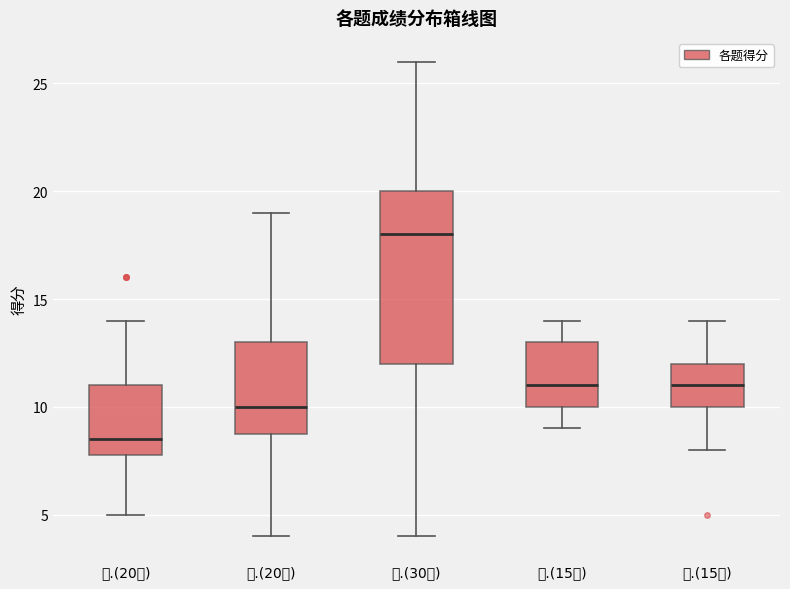

Reading left to right, read every box against the y-axis: the position of its median line, the range the box covers, and the ends of its whiskers. The values are not printed on the chart, so give them approximately, as read against the axis.

一.(20分): median 8.5, box 8.0 to 11.0, whiskers 5.0 to 14.0
二.(20分): median 10.0, box 9.0 to 13.0, whiskers 4.0 to 19.0
三.(30分): median 18.0, box 12.0 to 20.0, whiskers 4.0 to 26.0
四.(15分): median 11.0, box 10.0 to 13.0, whiskers 9.0 to 14.0
五.(15分): median 11.0, box 10.0 to 12.0, whiskers 8.0 to 14.0